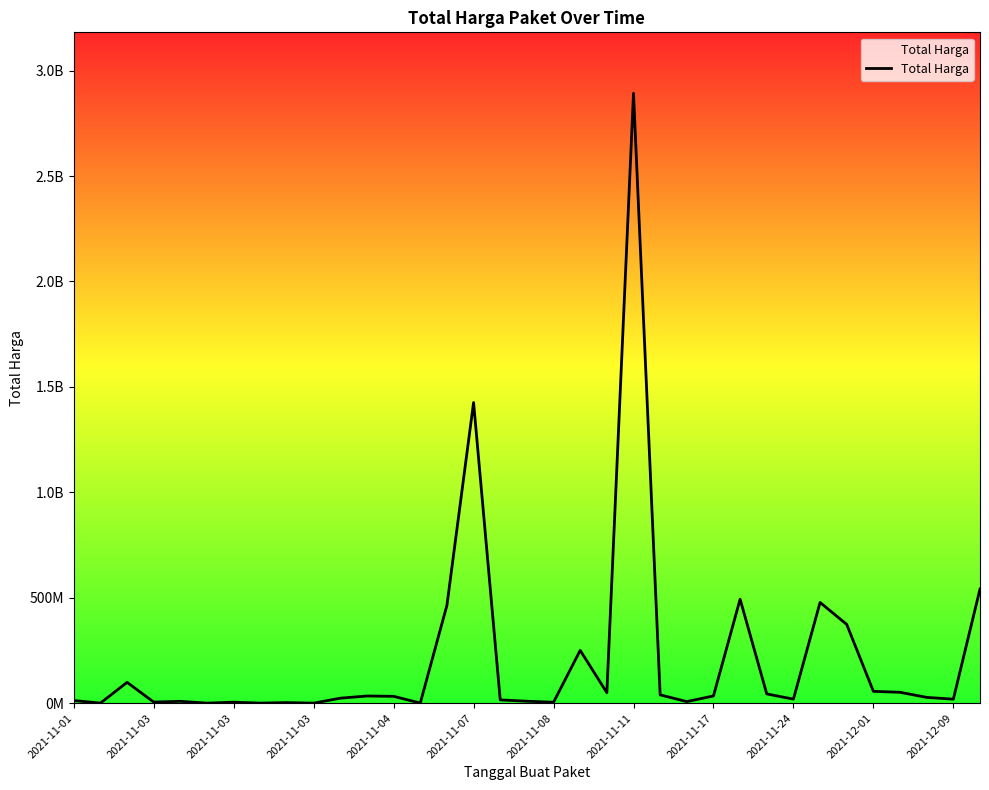

What is the value of the 12th point from the left?

34000000